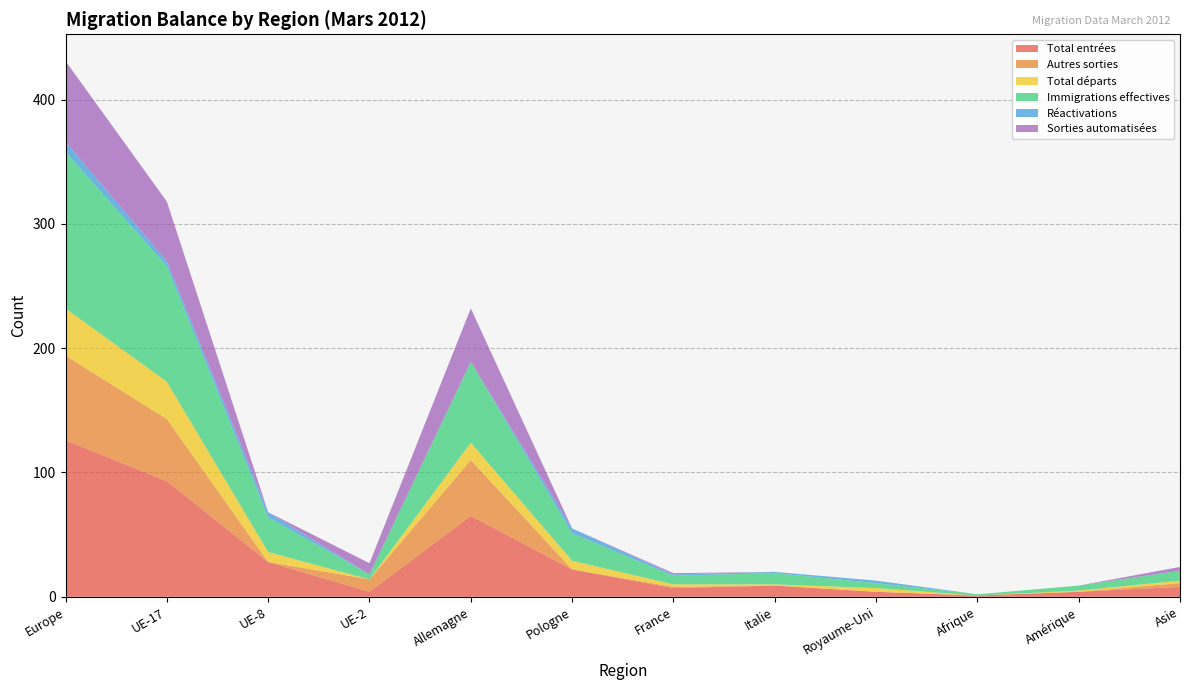

Reading right to left, list all the values displayed in this chart.

Total entrées: Asie=8	Amérique=4	Afrique=1	Royaume-Uni=4	Italie=9	France=7	Pologne=22	Allemagne=65	UE-2=4	UE-8=28	UE-17=93	Europe=126
Autres sorties: Asie=3	Amérique=0	Afrique=0	Royaume-Uni=0	Italie=0	France=1	Pologne=0	Allemagne=45	UE-2=10	UE-8=0	UE-17=50	Europe=68
Total départs: Asie=2	Amérique=1	Afrique=0	Royaume-Uni=3	Italie=1	France=2	Pologne=7	Allemagne=14	UE-2=0	UE-8=8	UE-17=30	Europe=38
Immigrations effectives: Asie=8	Amérique=4	Afrique=1	Royaume-Uni=4	Italie=9	France=7	Pologne=22	Allemagne=65	UE-2=4	UE-8=28	UE-17=93	Europe=126
Réactivations: Asie=0	Amérique=0	Afrique=0	Royaume-Uni=2	Italie=1	France=1	Pologne=4	Allemagne=0	UE-2=0	UE-8=4	UE-17=4	Europe=8
Sorties automatisées: Asie=3	Amérique=0	Afrique=0	Royaume-Uni=0	Italie=0	France=1	Pologne=0	Allemagne=43	UE-2=9	UE-8=0	UE-17=48	Europe=65